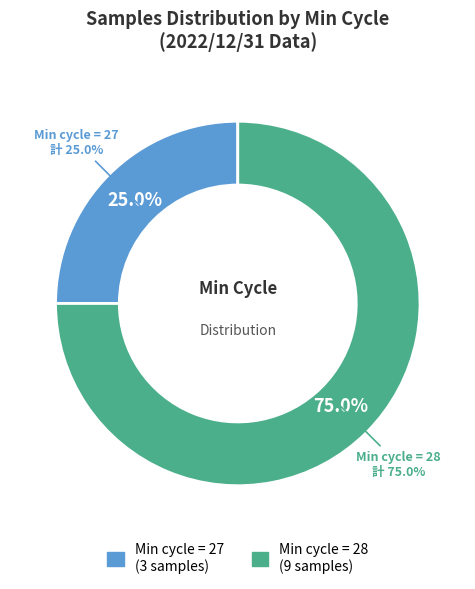

Between 28 and 28, which is larger?

28